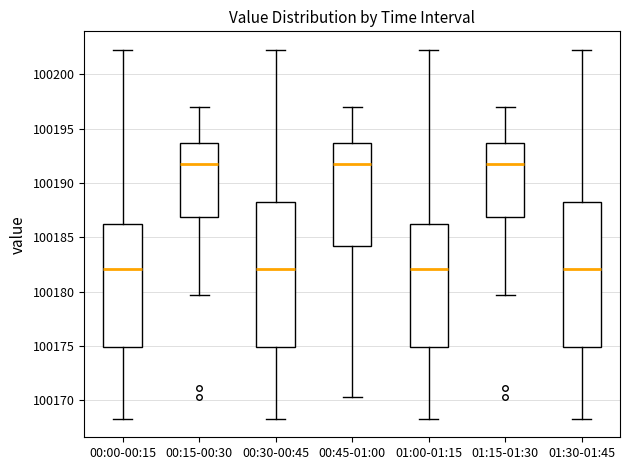

Reading left to right, transcribe this box plot: for each box, give where its median line is, the range the box spans, and where its two whiskers end, as read against the y-axis. The values are not printed on the chart, so give them approximately, as read against the axis.

00:00-00:15: median 100182.0, box 100175.0 to 100186.5, whiskers 100168.5 to 100202.5
00:15-00:30: median 100192.0, box 100187.0 to 100193.5, whiskers 100179.5 to 100197.0
00:30-00:45: median 100182.0, box 100175.0 to 100188.5, whiskers 100168.5 to 100202.5
00:45-01:00: median 100192.0, box 100184.0 to 100193.5, whiskers 100170.5 to 100197.0
01:00-01:15: median 100182.0, box 100175.0 to 100186.5, whiskers 100168.5 to 100202.5
01:15-01:30: median 100192.0, box 100187.0 to 100193.5, whiskers 100179.5 to 100197.0
01:30-01:45: median 100182.0, box 100175.0 to 100188.5, whiskers 100168.5 to 100202.5